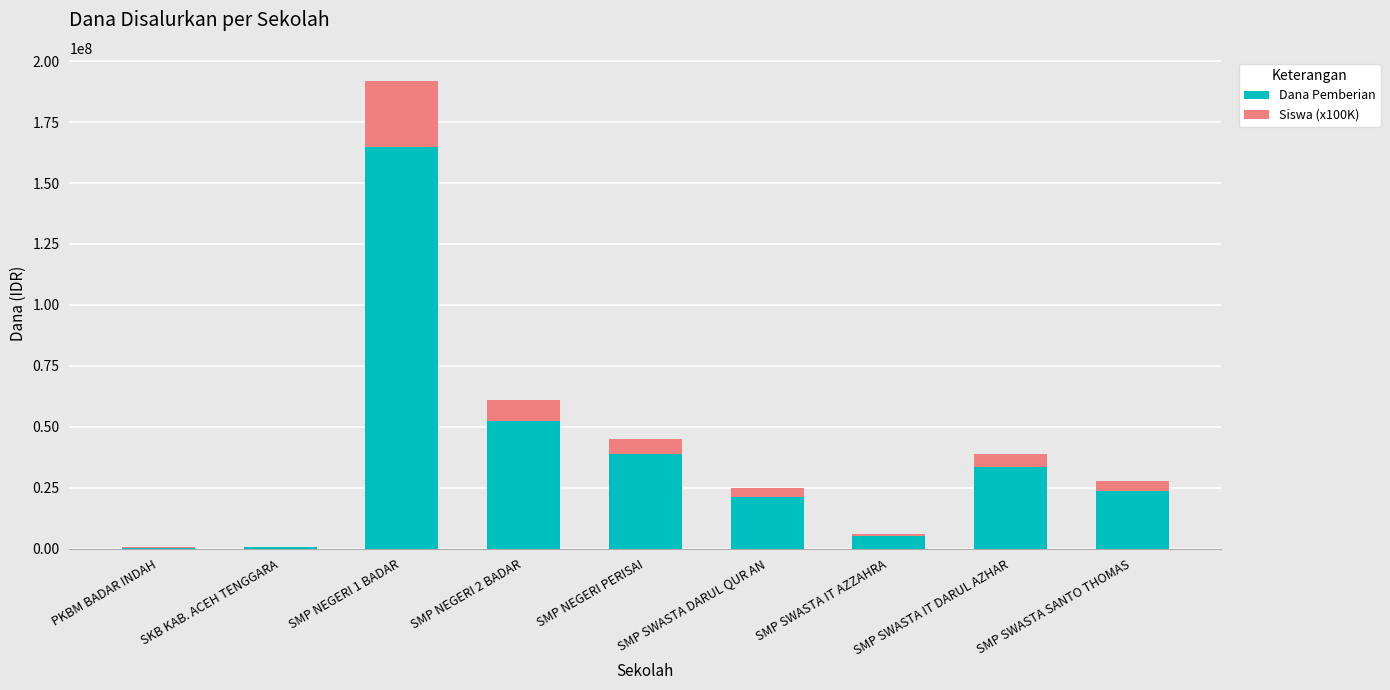

What is the sum of the Dana Pemberian values at PKBM BADAR INDAH and SMP SWASTA IT DARUL AZHAR?

33750000